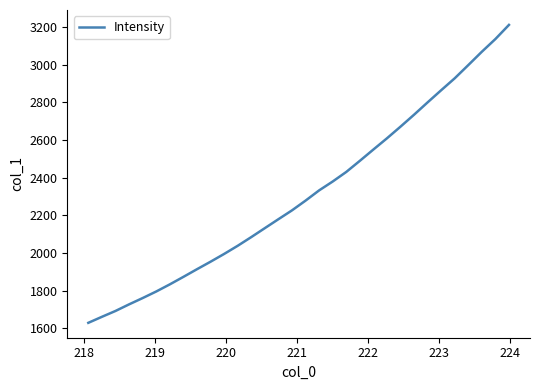

What is the difference between the maximum and minimum values?

1582.3